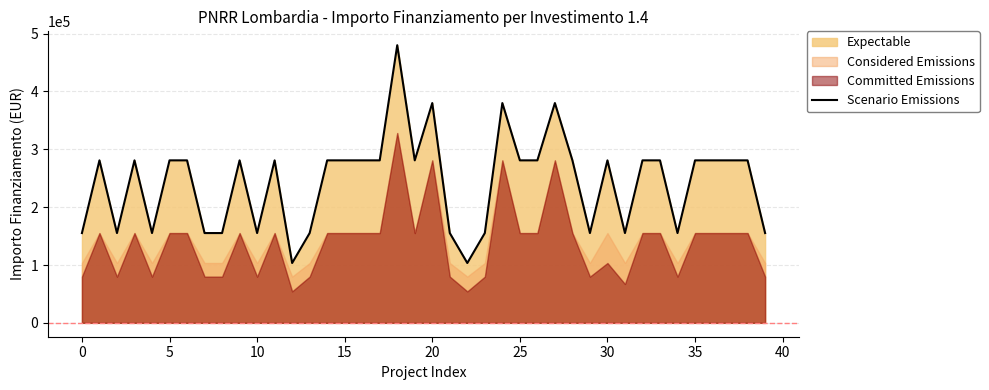

What is the maximum value for Scenario Emissions?

480000